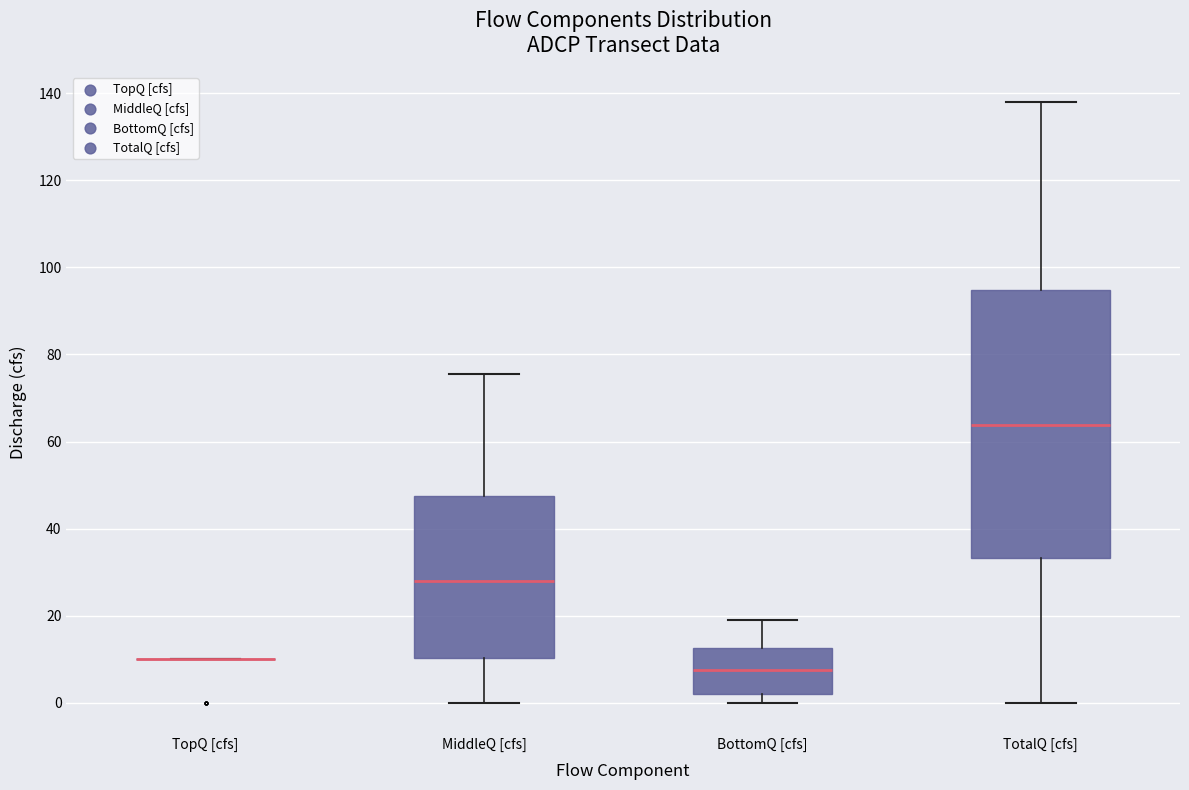

Which box is the tallest, from its lower edge to its upper edge?

TotalQ [cfs]